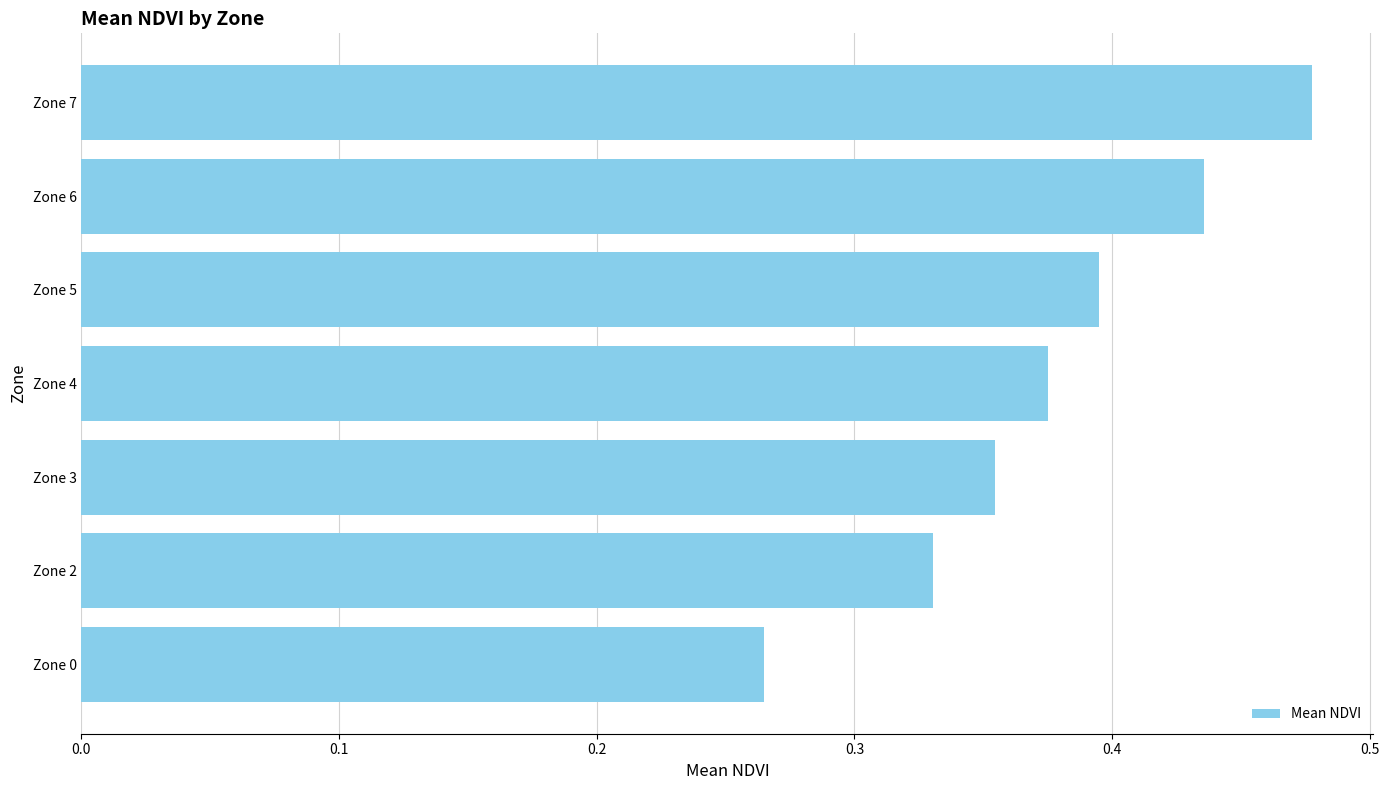

What is the sum of all values?

2.6